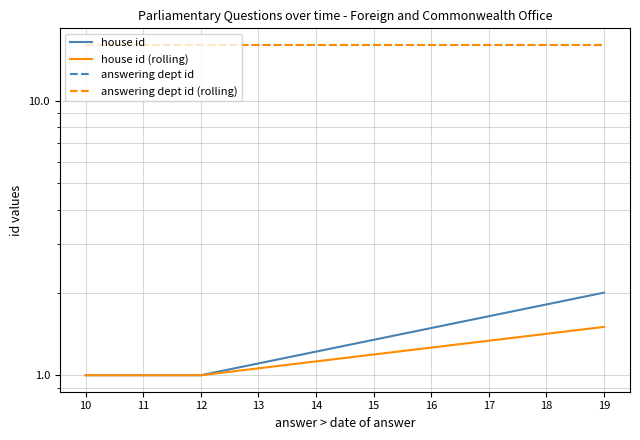

Rank the series at 11 from highest to lowest value.

answering dept id, answering dept id (rolling), house id, house id (rolling)